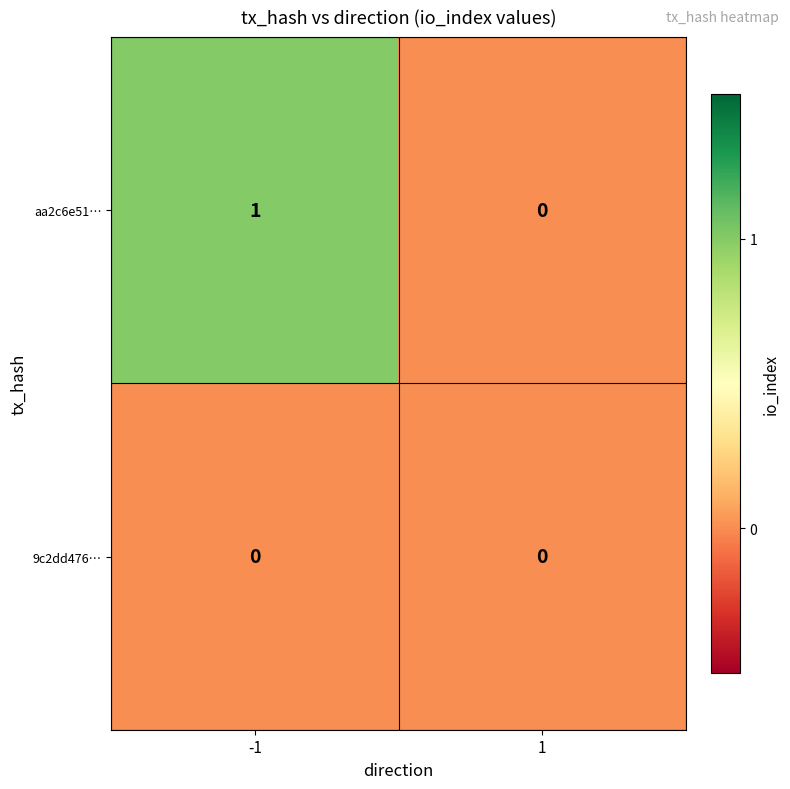

At which category is the sum across all series the highest?

-1